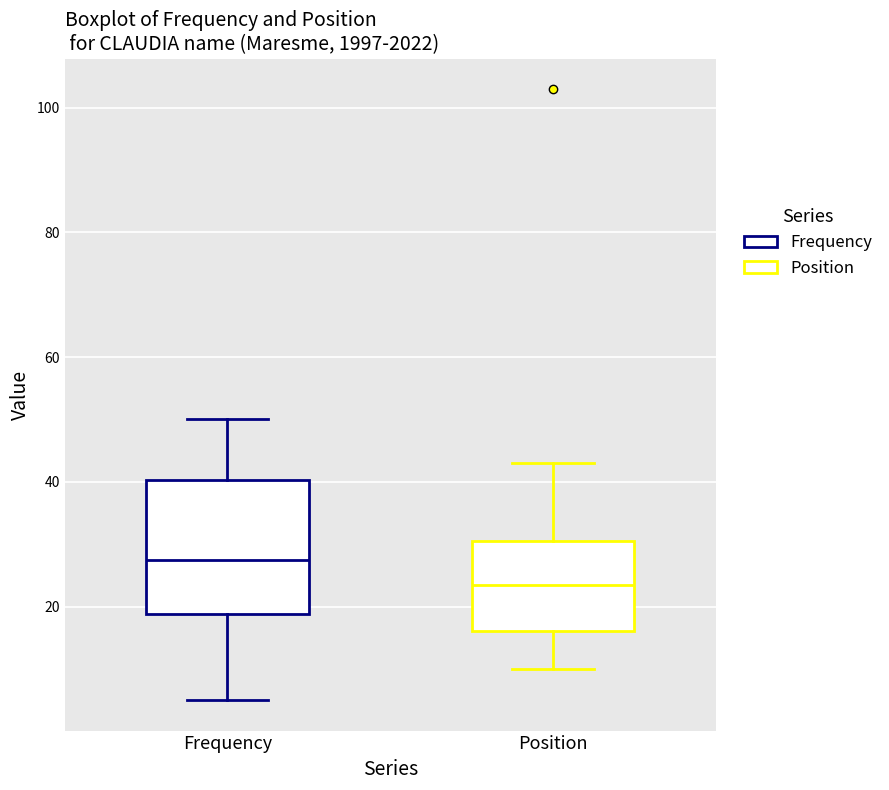

Which box is the tallest, from its lower edge to its upper edge?

Frequency